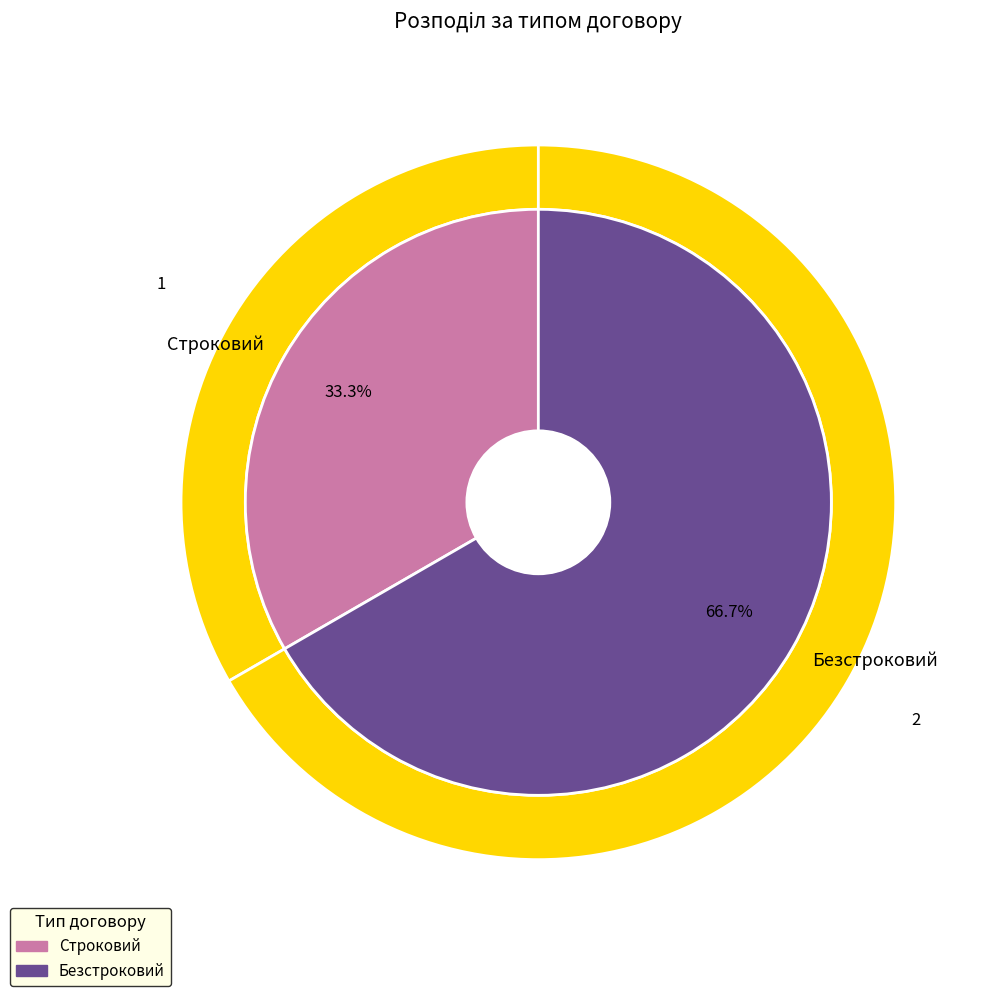

Which has a higher value, Строковий or Безстроковий?

Безстроковий